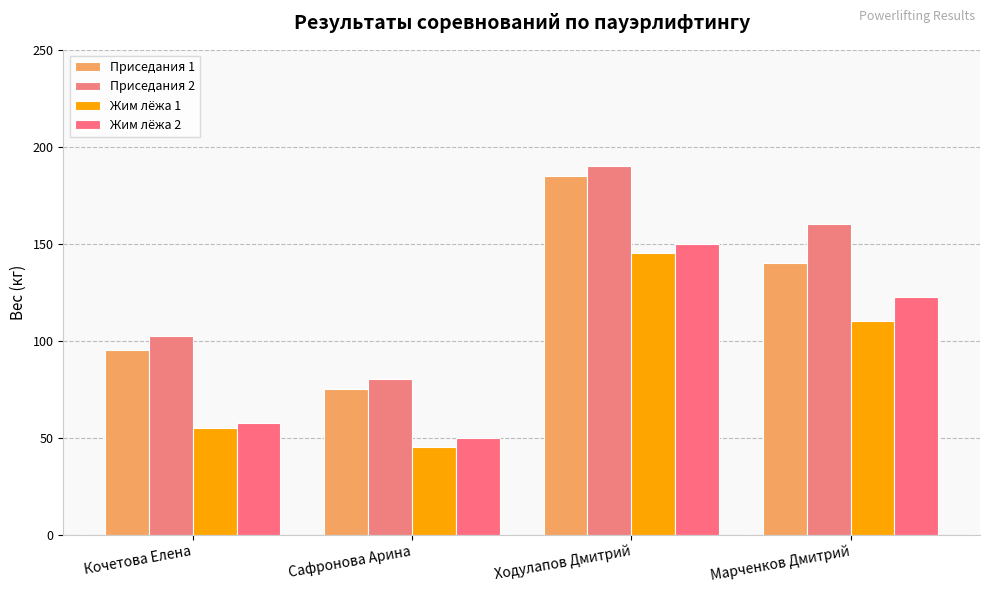

What is the sum of all Жим лёжа 1 values?

355.0